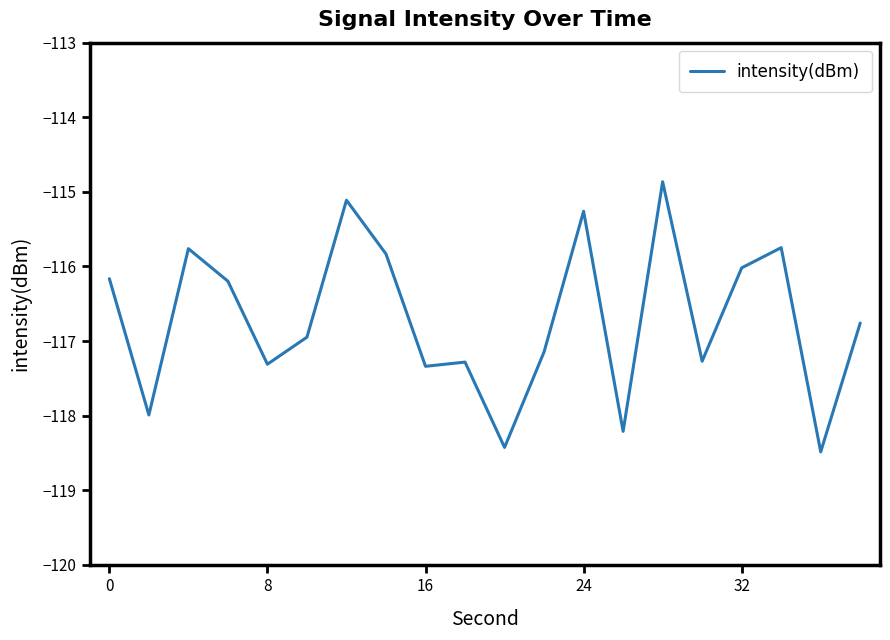

What is the smallest value displayed?

-118.5